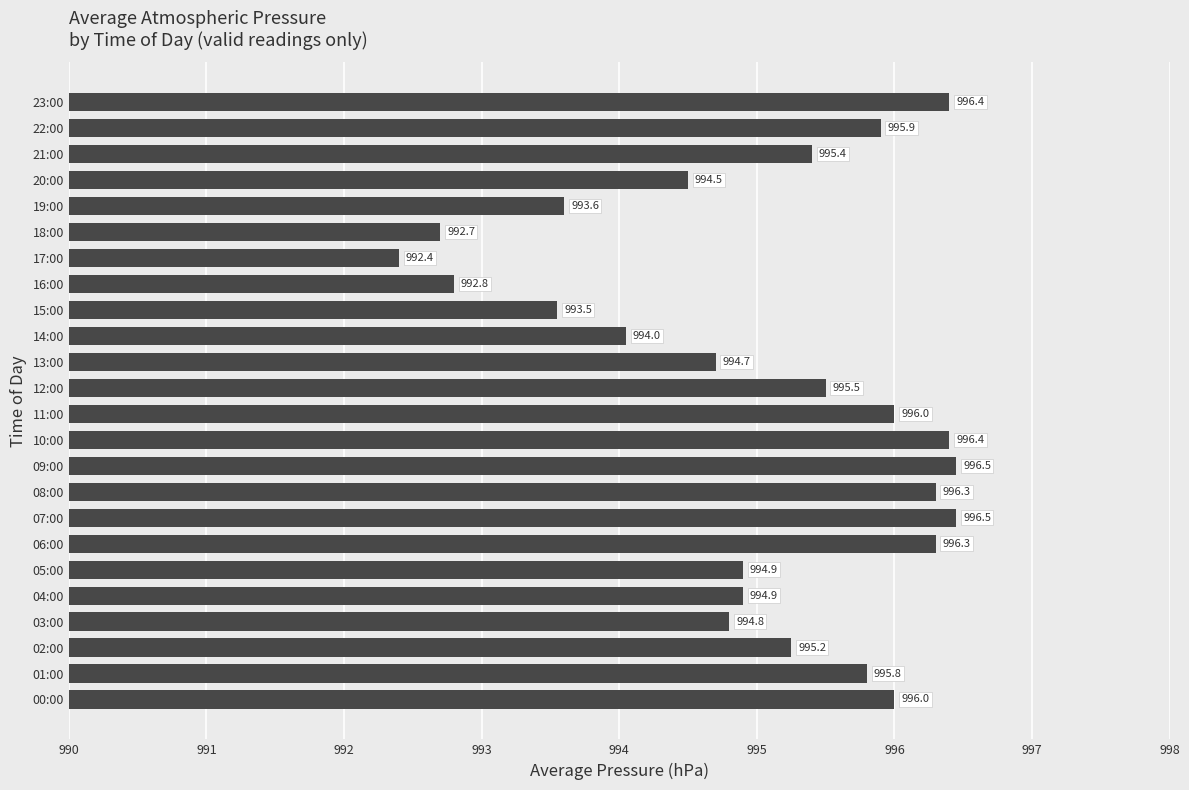

At which label is the value closest to 994?

14:00